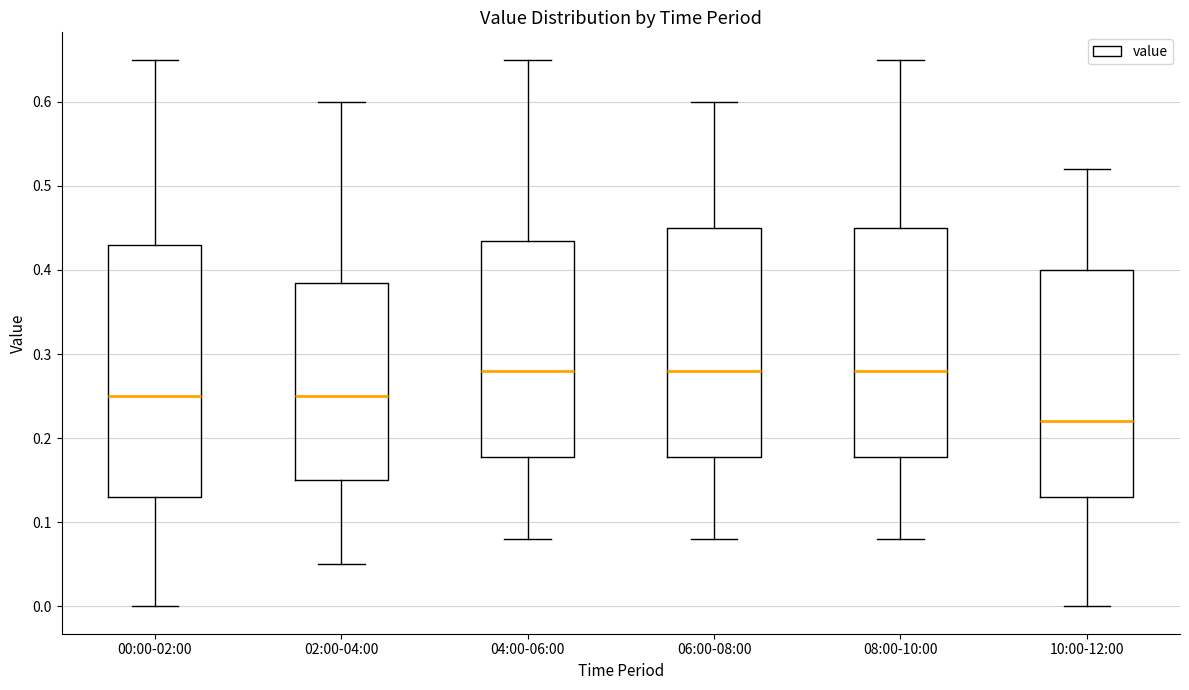

Which box has the lowest median line?

10:00-12:00